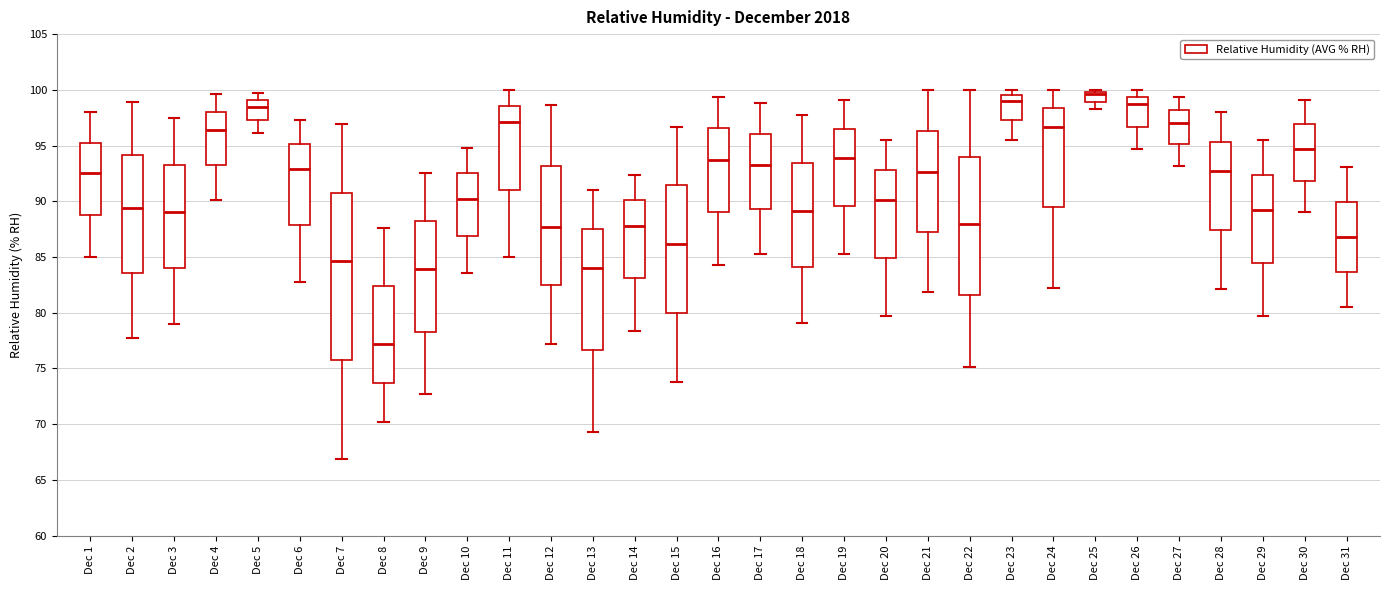

Comparing the boxes themselves (not the whiskers), which one is the tallest?

Dec 7